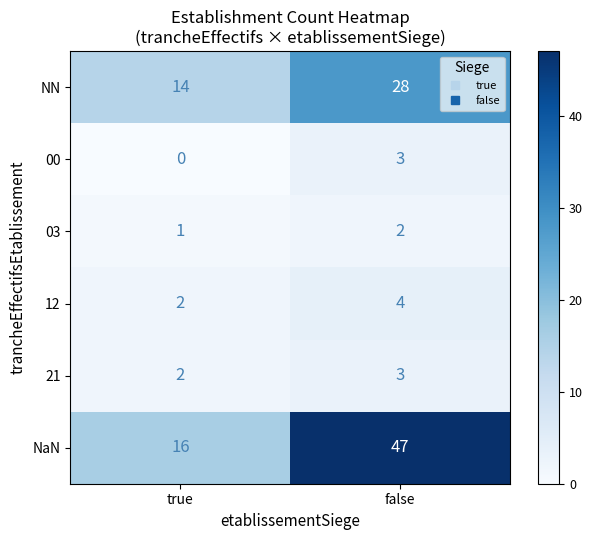

What is the maximum value shown in the chart?

47